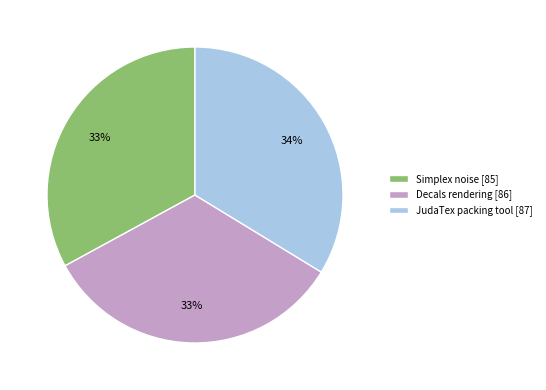

To the nearest percent, what percentage of the pie is Decals rendering?

33%